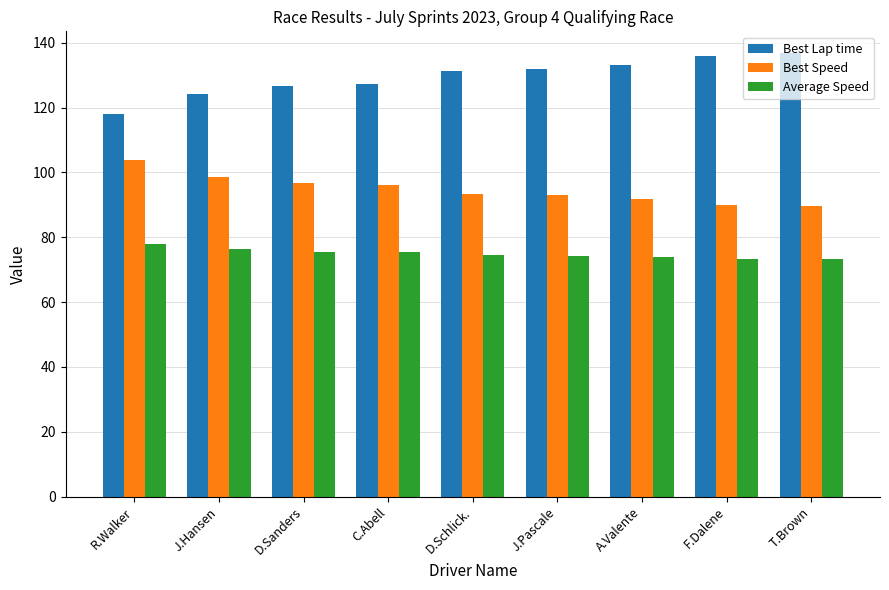

What is the total value across all series at D.Schlick.?

299.0